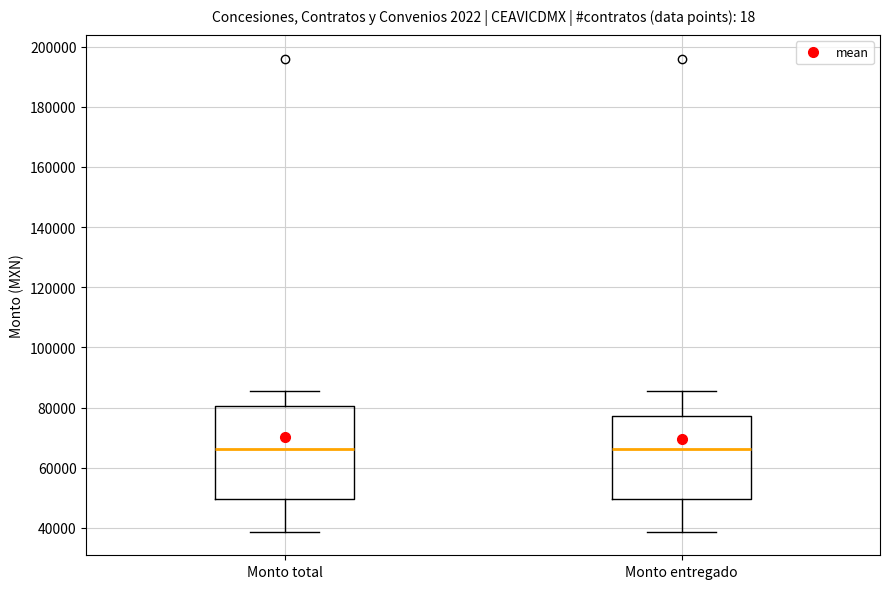

Which box is the tallest, from its lower edge to its upper edge?

Monto total